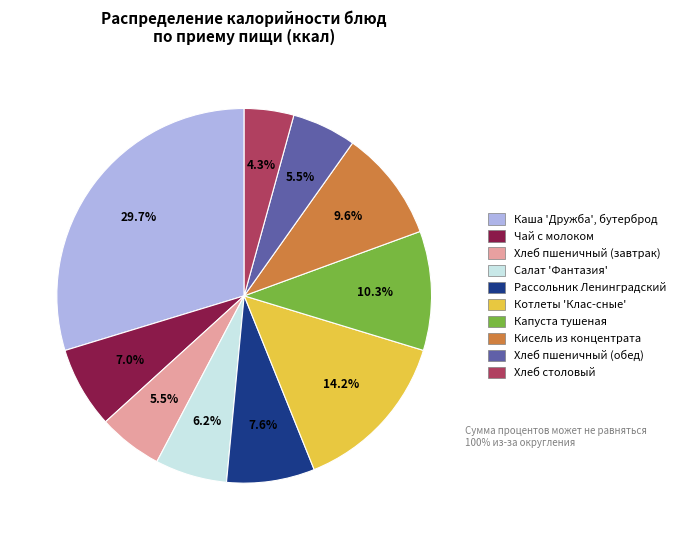

Is there a majority slice in this chart?

No